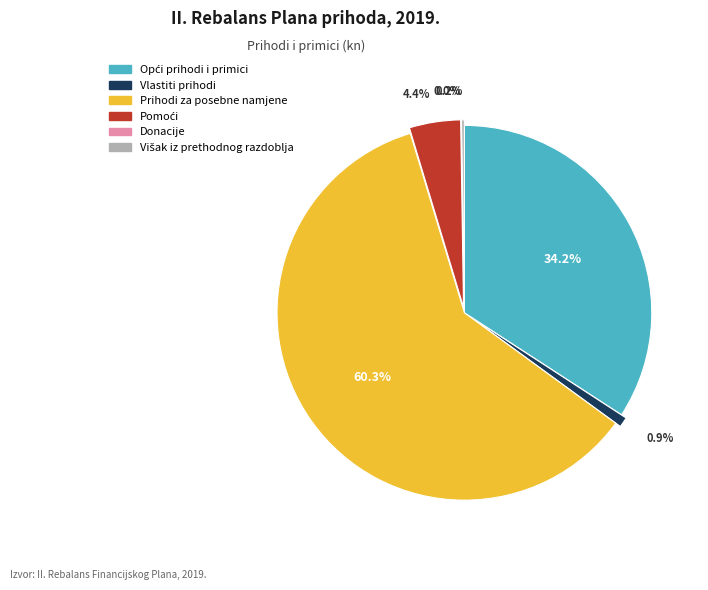

What is the largest slice in the pie chart?

Prihodi za posebne namjene